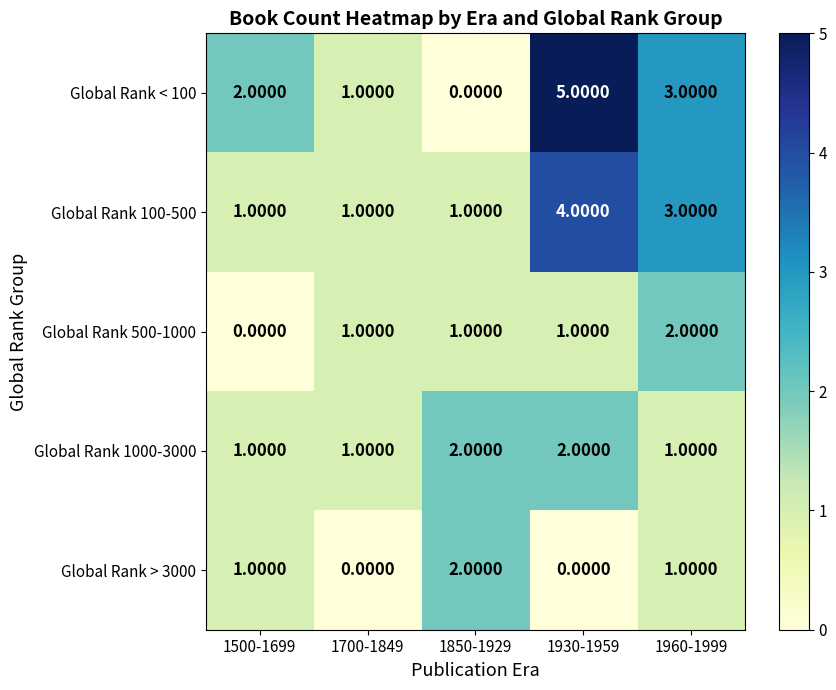

Which series changed the most between 1700-1849 and 1930-1959?

Global Rank < 100